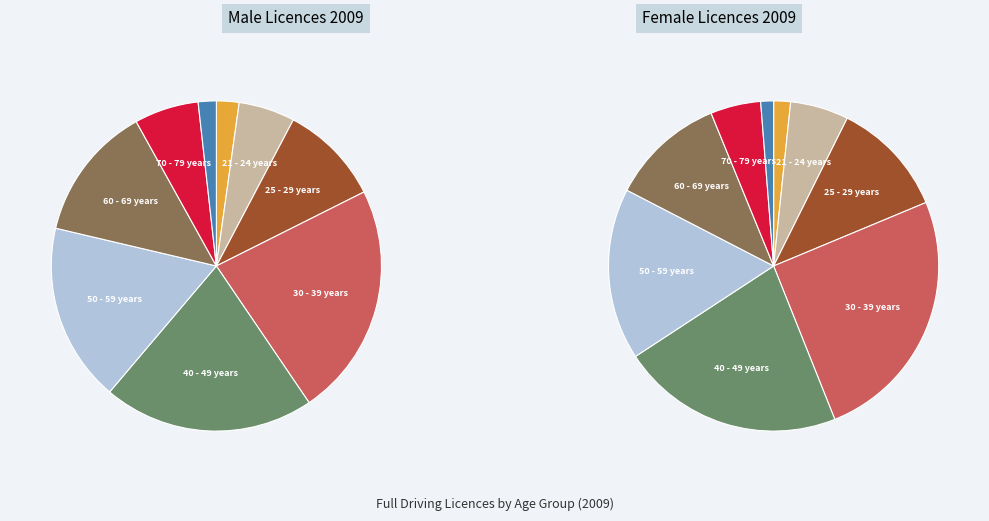

What is the ratio of the value at 30 - 39 years to the value at 17 - 20 years?

12.2